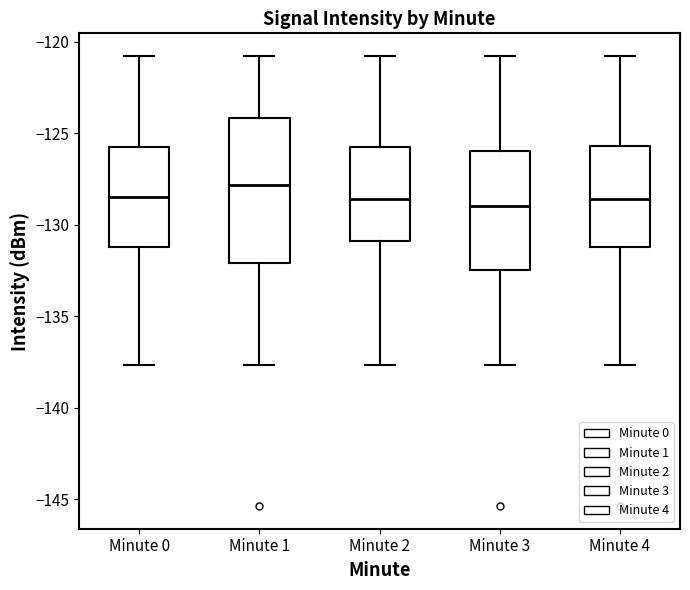

Comparing the boxes themselves (not the whiskers), which one is the tallest?

Minute 1